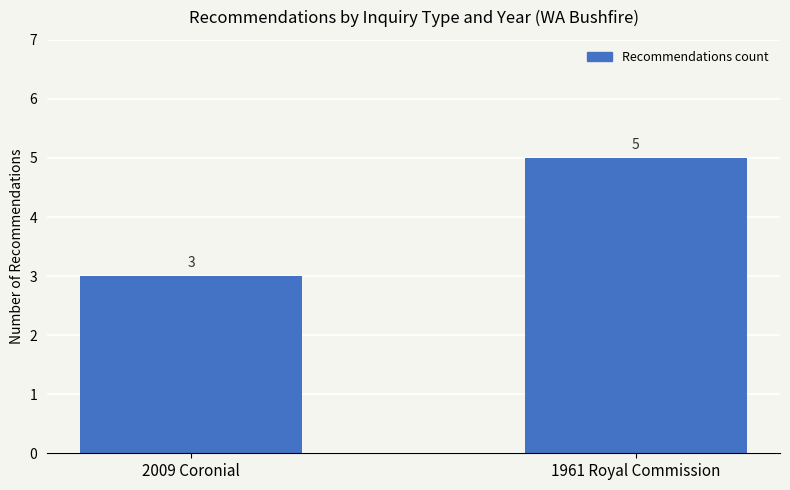

Which label corresponds to the largest value in the chart?

1961 Royal Commission